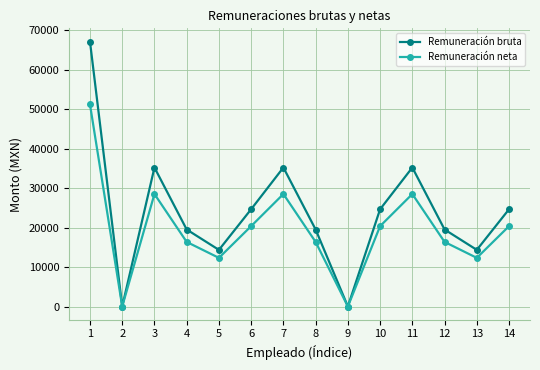

At how many categories does at least one series exceed 56183?

1